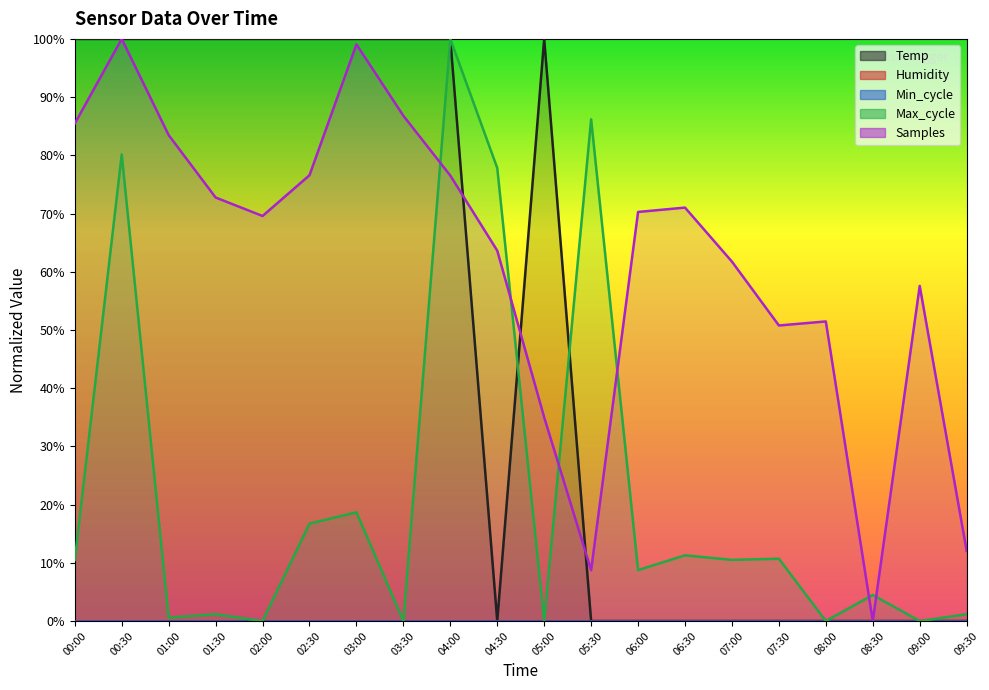

At which category is the sum across all series the highest?

00:30